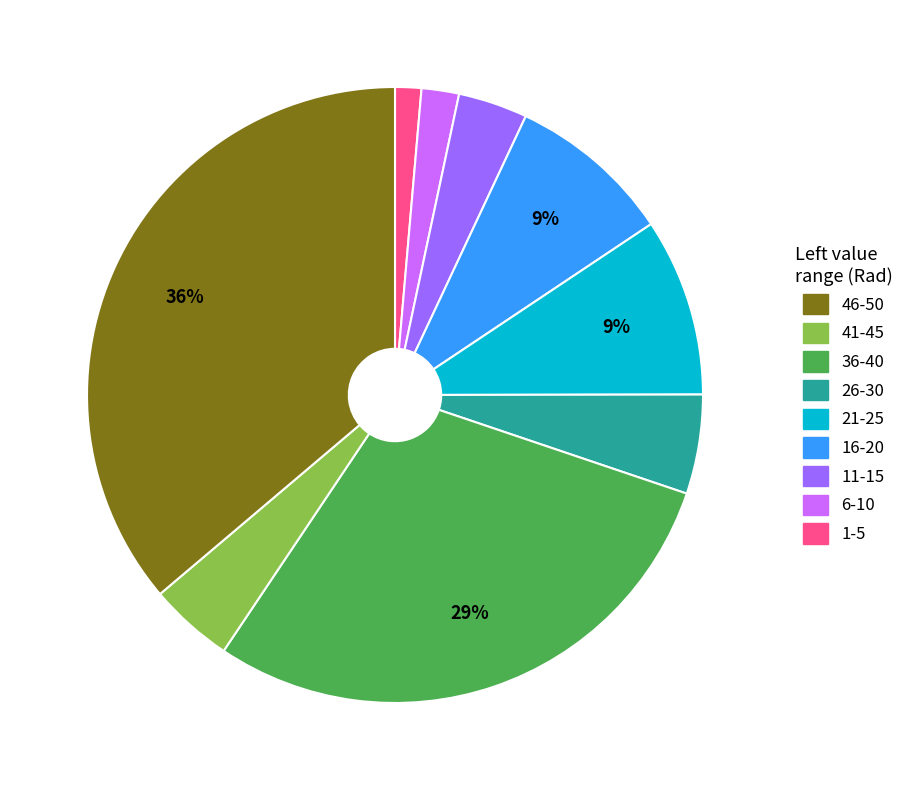

Does any single category account for the majority?

No